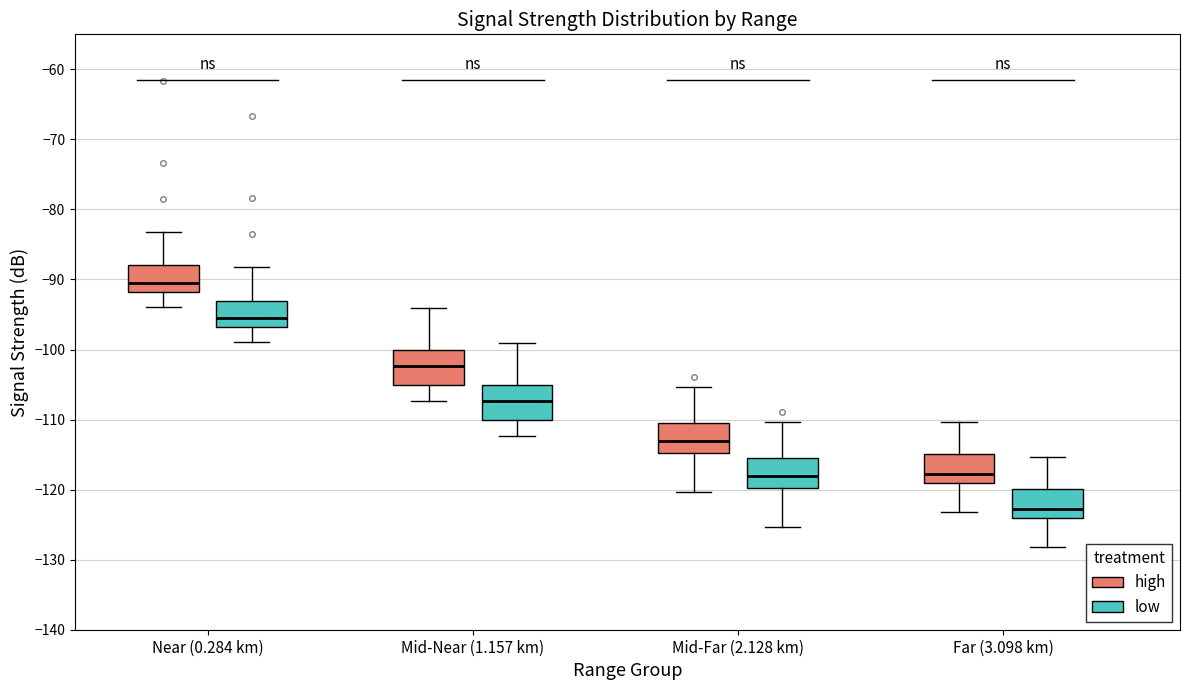

Reading left to right, read every box against the y-axis: the position of its median line, the range the box covers, and the ends of its whiskers. The values are not printed on the chart, so give them approximately, as read against the axis.

Near (0.284 km) (high): median -90, box -92 to -88, whiskers -94 to -83
Near (0.284 km) (low): median -95, box -97 to -93, whiskers -99 to -88
Mid-Near (1.157 km) (high): median -102, box -105 to -100, whiskers -107 to -94
Mid-Near (1.157 km) (low): median -107, box -110 to -105, whiskers -112 to -99
Mid-Far (2.128 km) (high): median -113, box -115 to -110, whiskers -120 to -105
Mid-Far (2.128 km) (low): median -118, box -120 to -115, whiskers -125 to -110
Far (3.098 km) (high): median -118, box -119 to -115, whiskers -123 to -110
Far (3.098 km) (low): median -123, box -124 to -120, whiskers -128 to -115